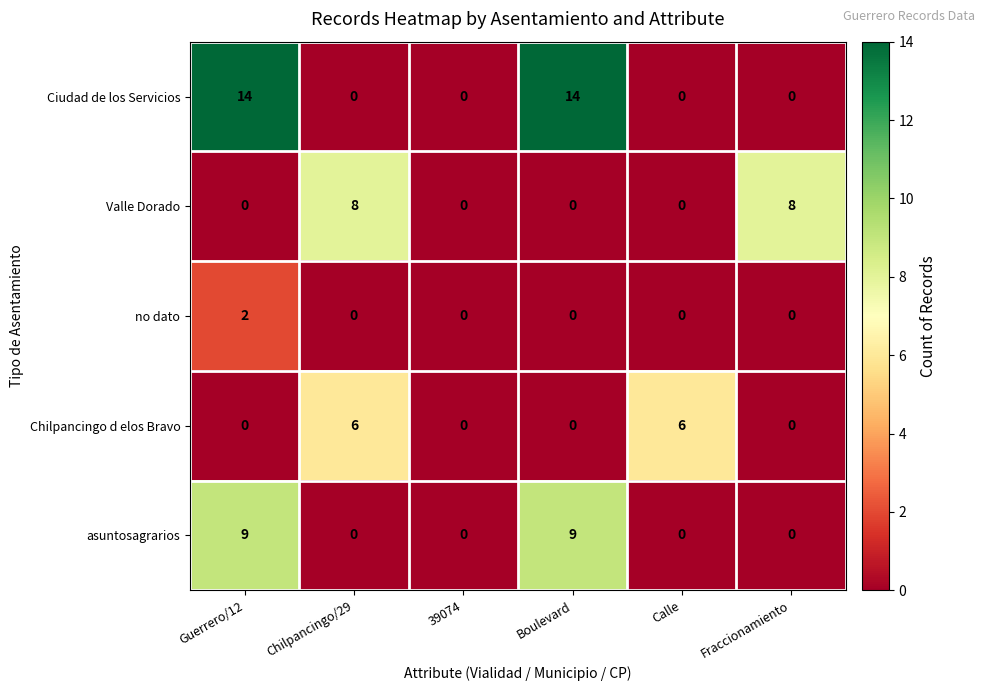

Reading left to right, transcribe all the data shown in this chart.

Ciudad de los Servicios: 14	0	0	14	0	0
Valle Dorado: 0	8	0	0	0	8
no dato: 2	0	0	0	0	0
Chilpancingo d elos Bravo: 0	6	0	0	6	0
asuntosagrarios: 9	0	0	9	0	0